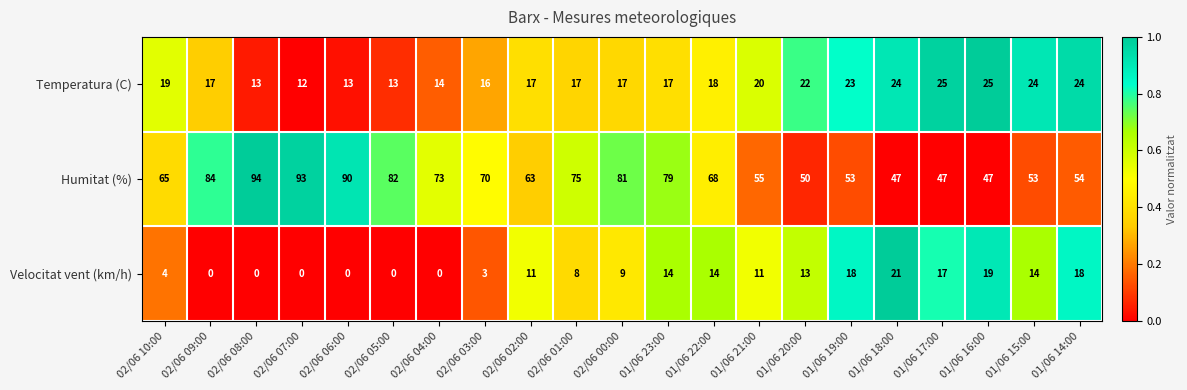

What is the spread (max minus min) of values at 01/06 16:00?

28